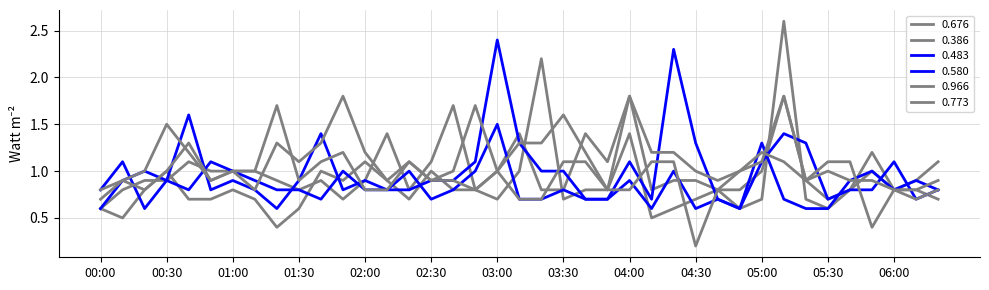

How many lines are shown in the chart?

6